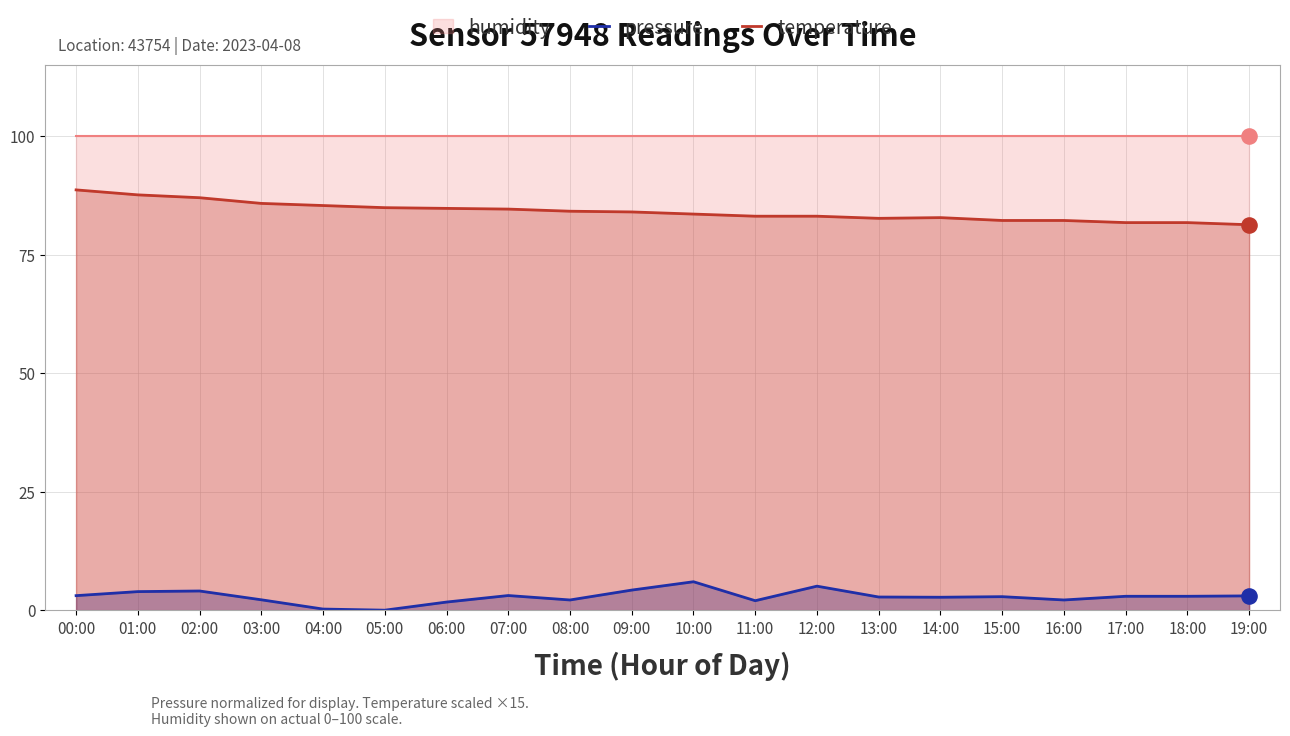

The temperature series shows 83.1 at 12:00. True or false?

True